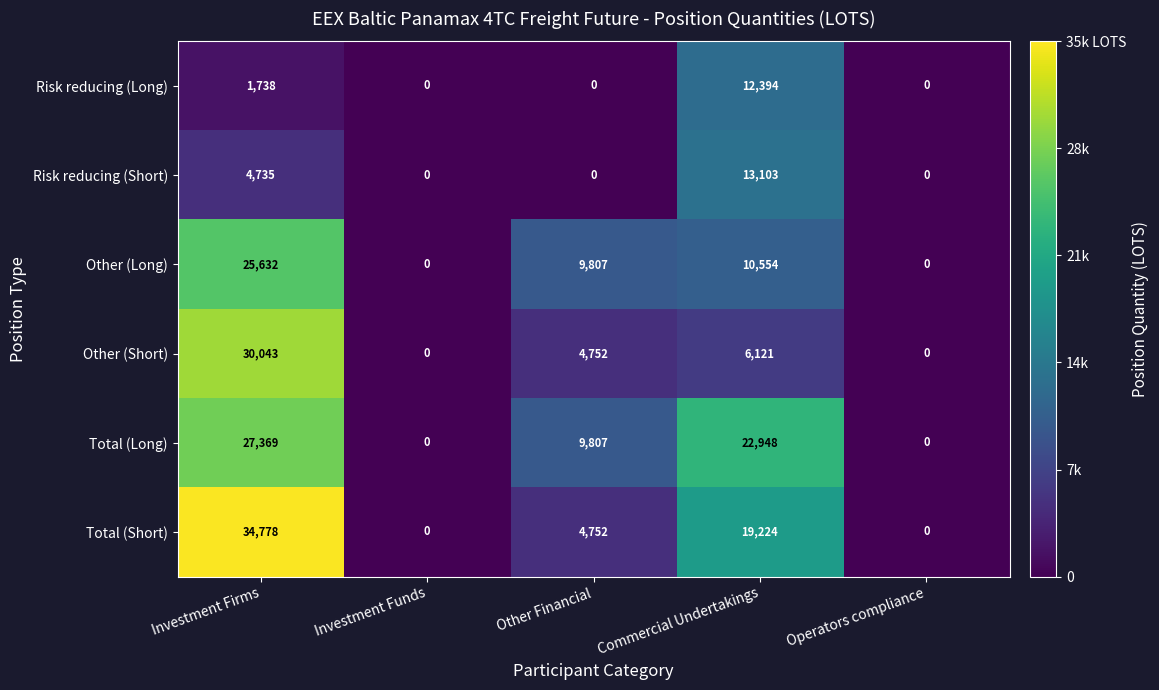

Reading left to right, extract all data points from this chart.

Risk reducing (Long): Investment Firms=1738	Investment Funds=0	Other Financial=0	Commercial Undertakings=12394	Operators compliance=0
Risk reducing (Short): Investment Firms=4735	Investment Funds=0	Other Financial=0	Commercial Undertakings=13103	Operators compliance=0
Other (Long): Investment Firms=25632	Investment Funds=0	Other Financial=9807	Commercial Undertakings=10554	Operators compliance=0
Other (Short): Investment Firms=30043	Investment Funds=0	Other Financial=4752	Commercial Undertakings=6121	Operators compliance=0
Total (Long): Investment Firms=27369	Investment Funds=0	Other Financial=9807	Commercial Undertakings=22948	Operators compliance=0
Total (Short): Investment Firms=34778	Investment Funds=0	Other Financial=4752	Commercial Undertakings=19224	Operators compliance=0